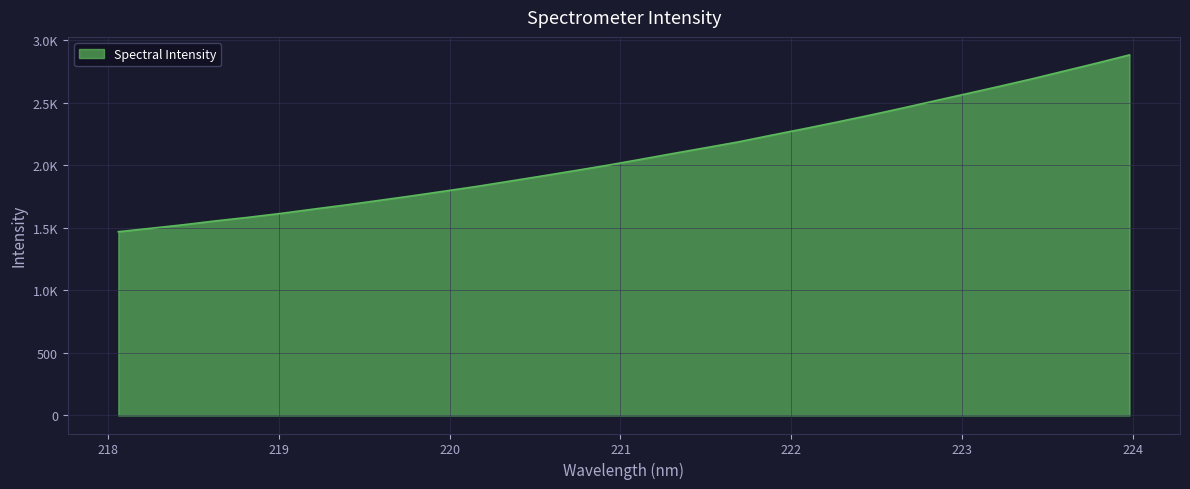

Does the chart display data point markers on the line(s)?

No